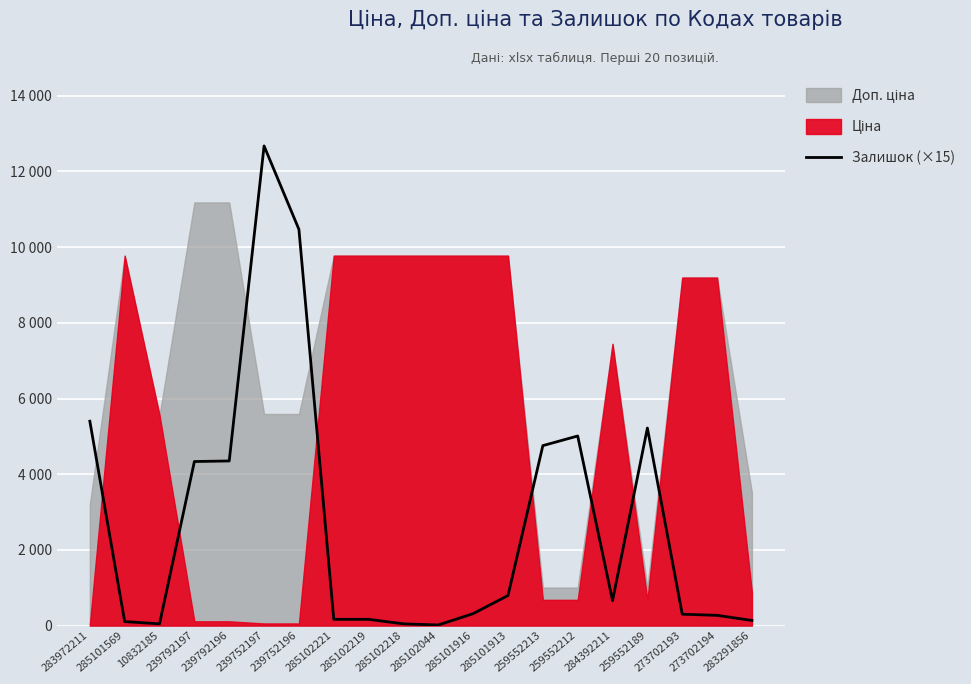

What is the label of the 6th point from the right?

259552212